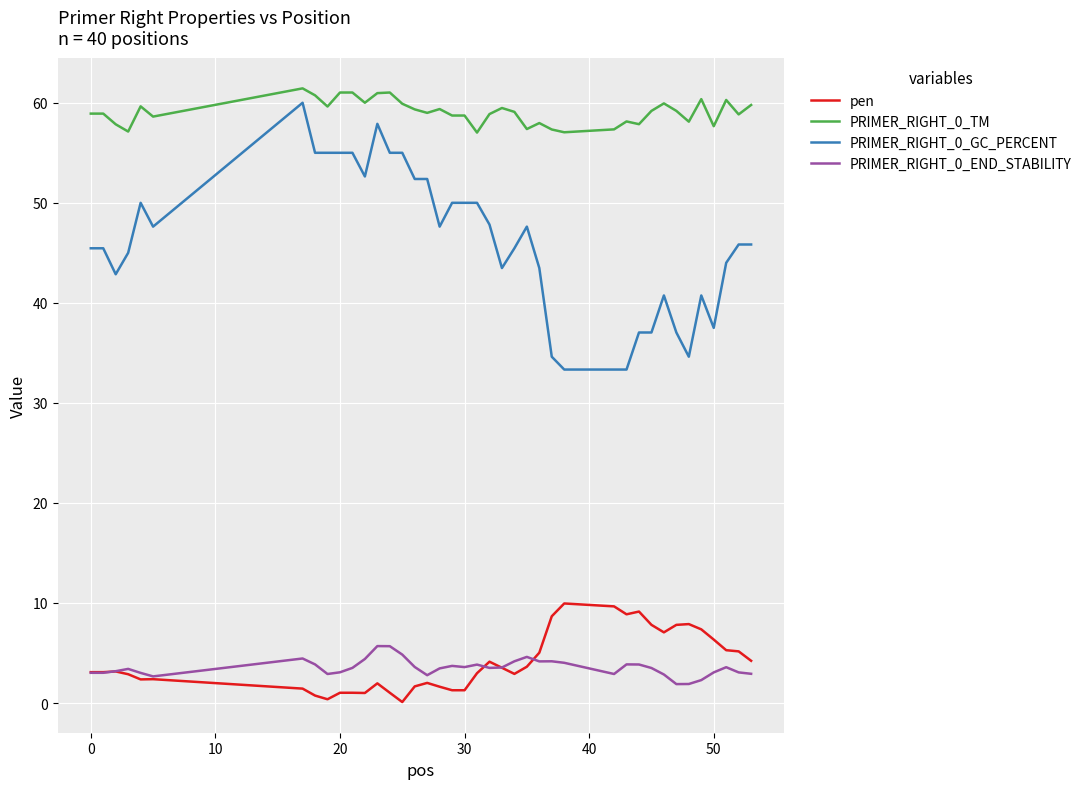

What is the difference between the maximum and second lowest values in the PRIMER_RIGHT_0_GC_PERCENT series?

26.7